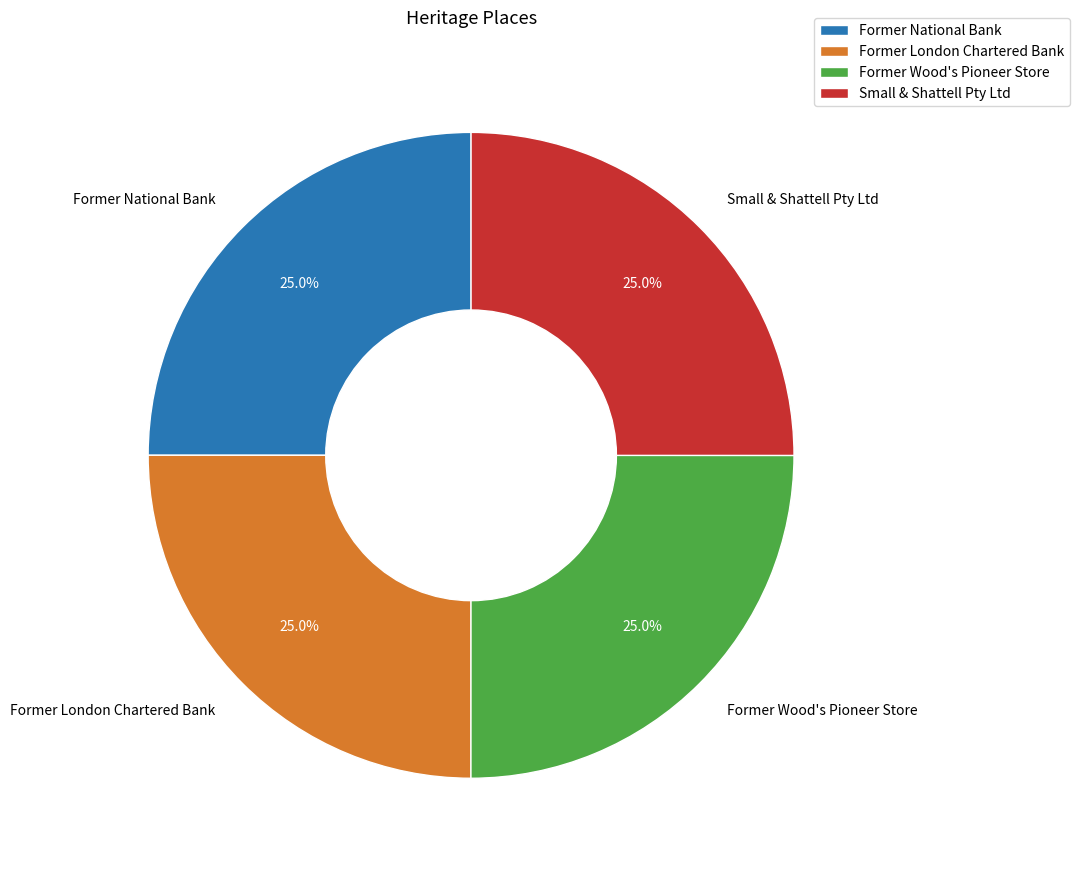

What is the ratio of the value at Former Wood's Pioneer Store to the value at Small & Shattell Pty Ltd?

1.0